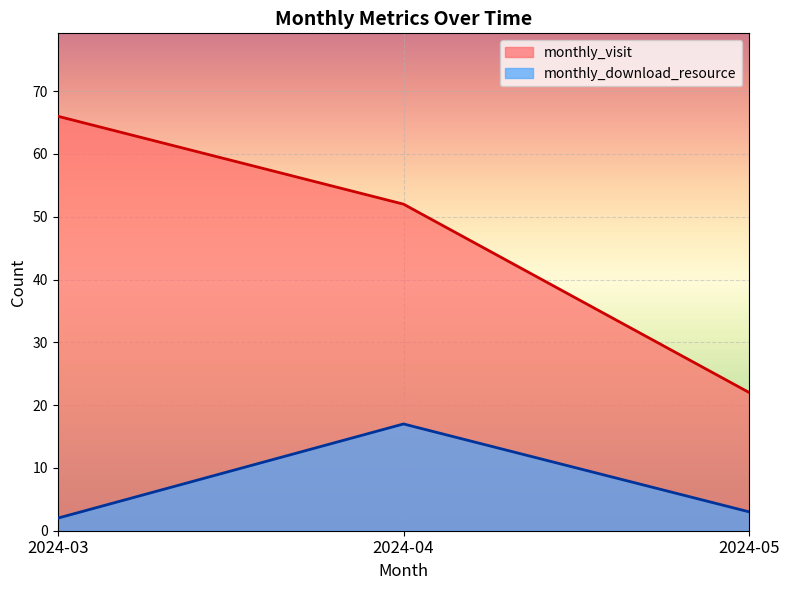

Between 2024-04 and 2024-05, which is larger?

2024-04